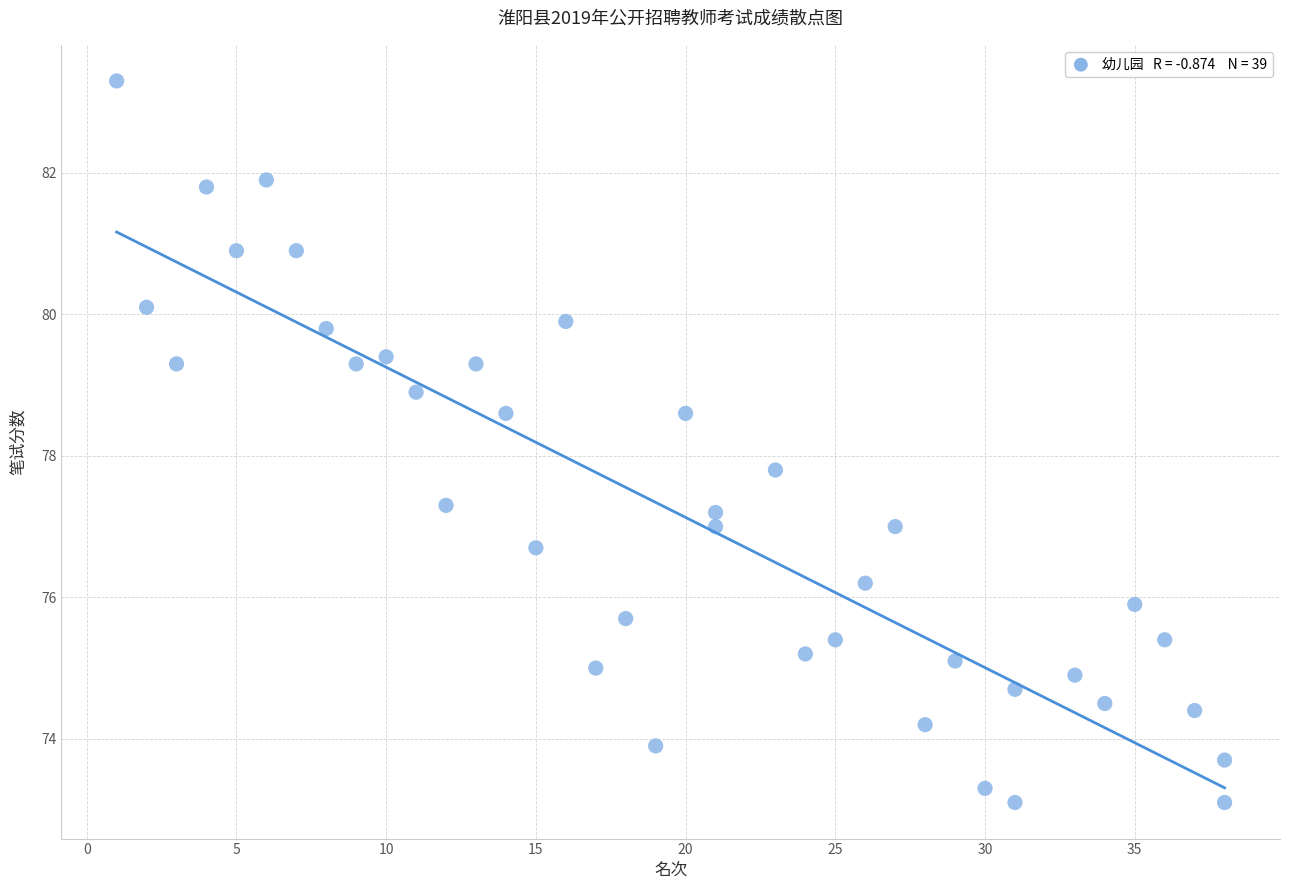

What Y value in the scatter plot is closest to 78?

77.8